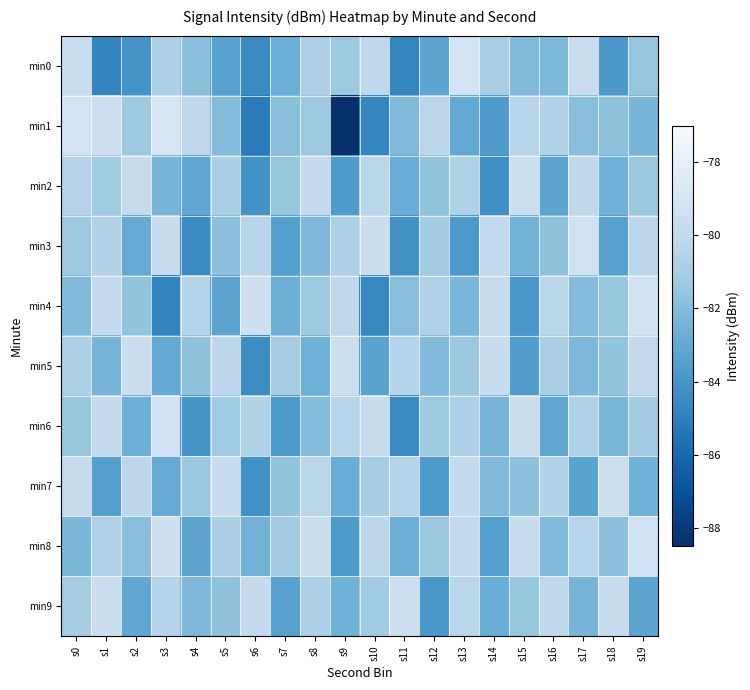

What is the total value across all series at s5?

-814.9